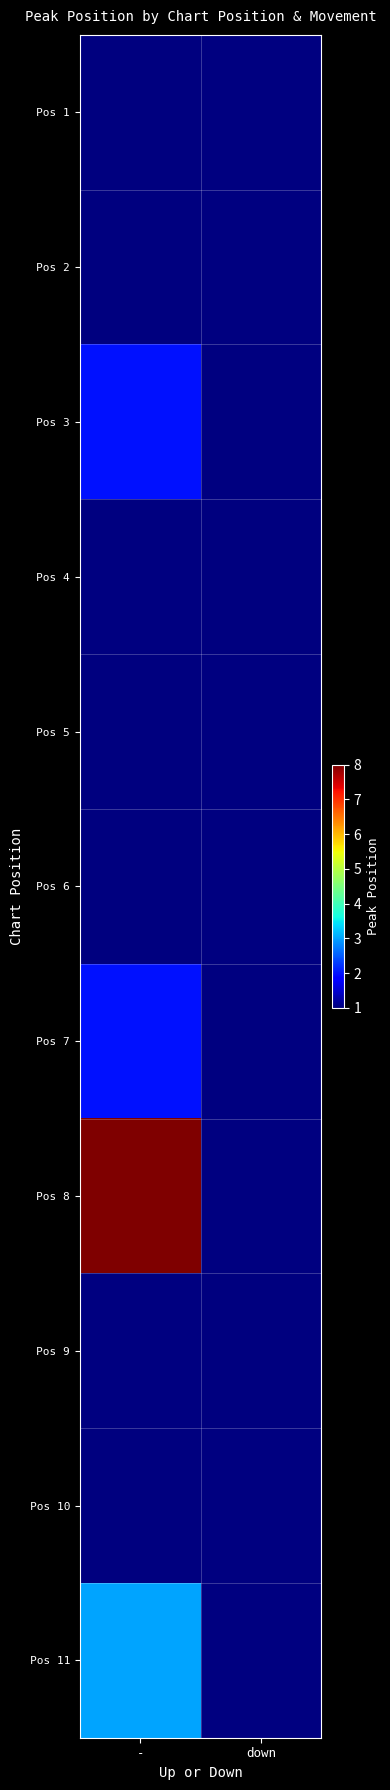

List the labels in order of Pos 5 value, smallest first.

-, down